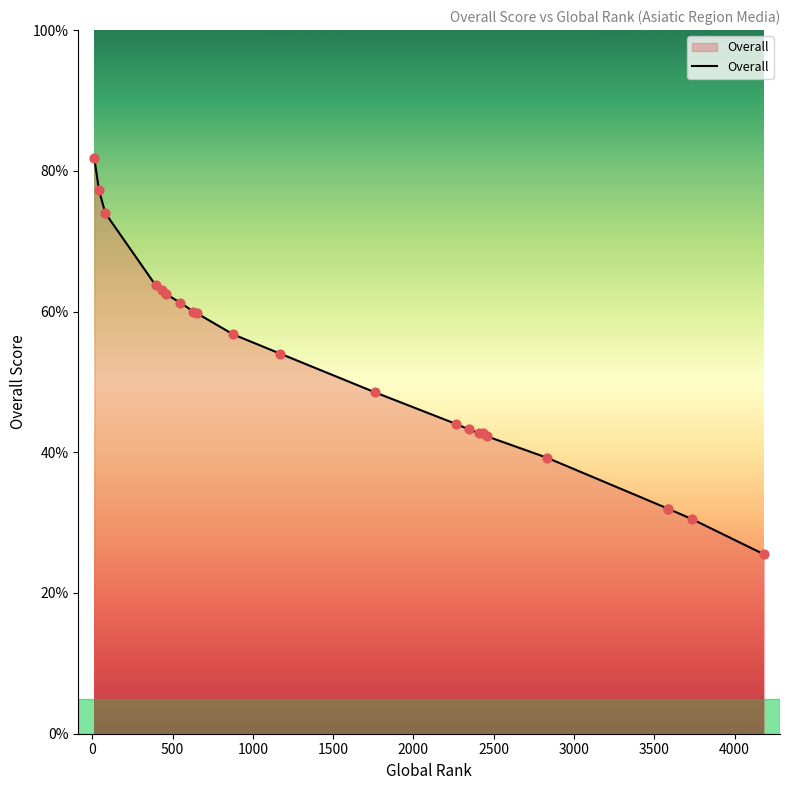

What is the change in value from 3735 to 878?

+26.2